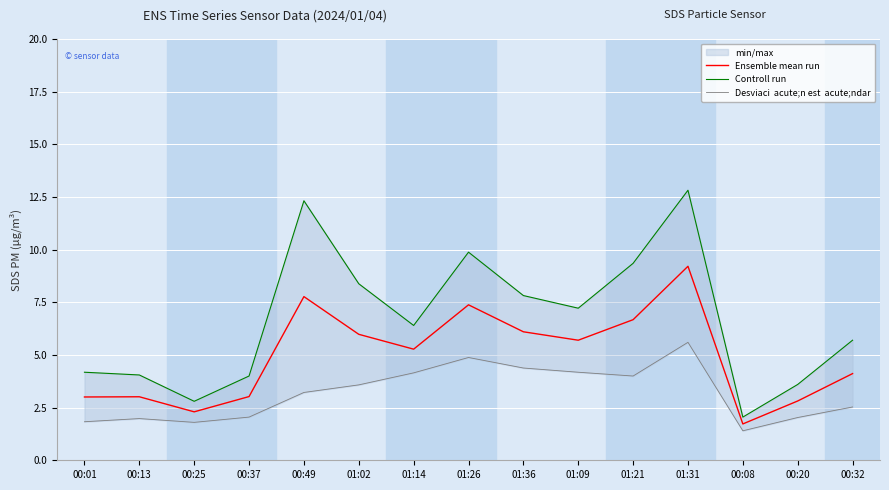

What value does the Controll run series have at 01:36?

7.8